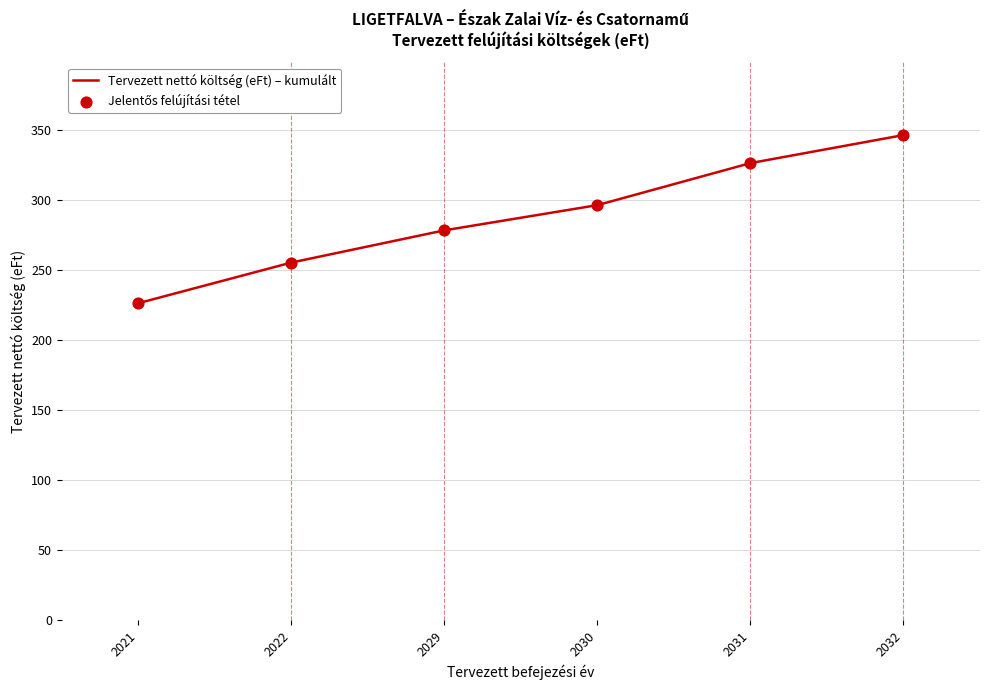

The value at 2031 is 181.5. True or false?

False